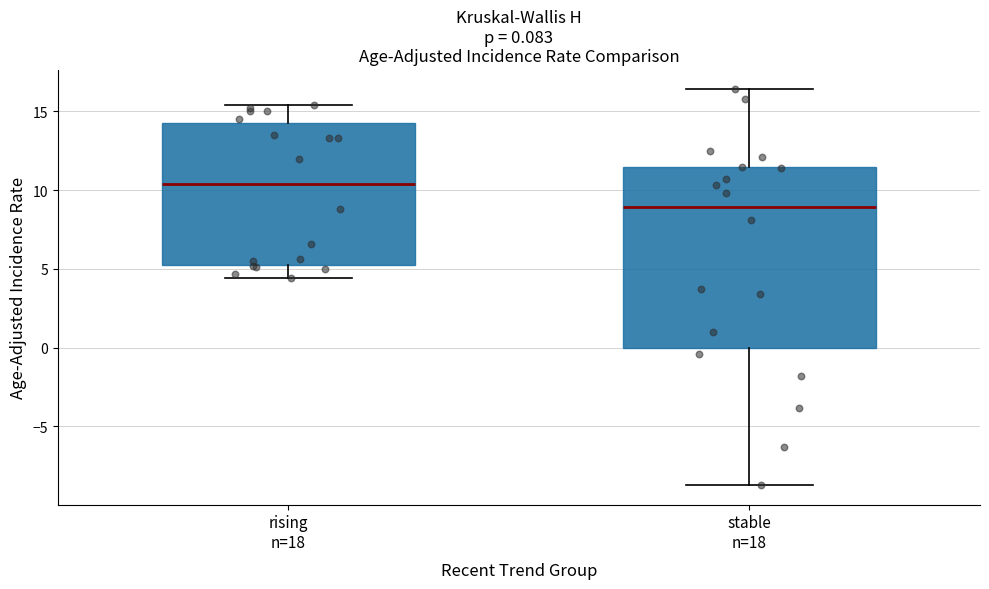

Which box's median line is the highest?

rising n=18